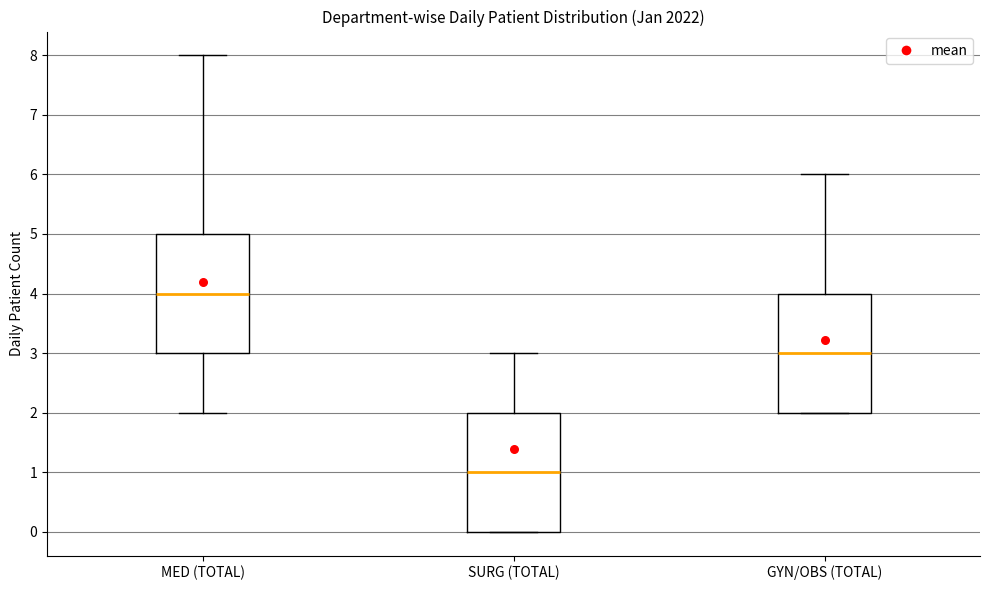

Reading left to right, read every box against the y-axis: the position of its median line, the range the box covers, and the ends of its whiskers. The values are not printed on the chart, so give them approximately, as read against the axis.

MED (TOTAL): median 4, box 3 to 5, whiskers 2 to 8
SURG (TOTAL): median 1, box 0 to 2, whiskers 0 to 3
GYN/OBS (TOTAL): median 3, box 2 to 4, whiskers 2 to 6